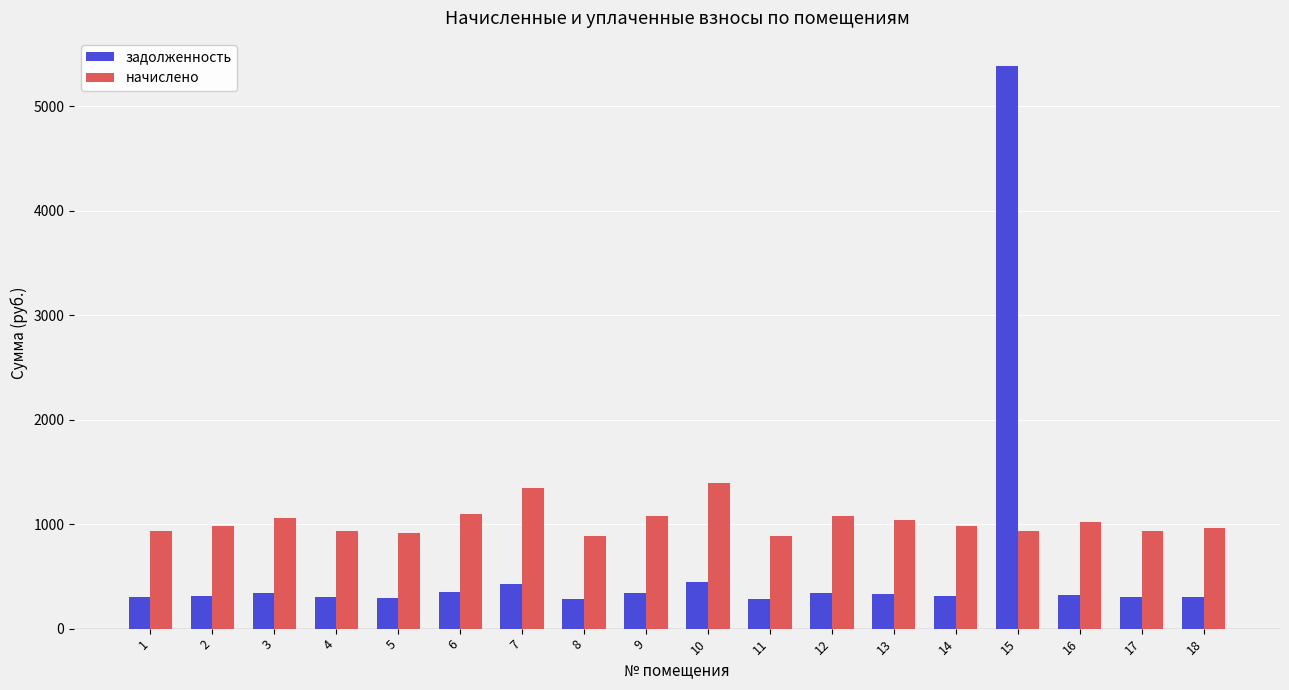

Rank the series by their average value, from highest to lowest.

начислено, задолженность